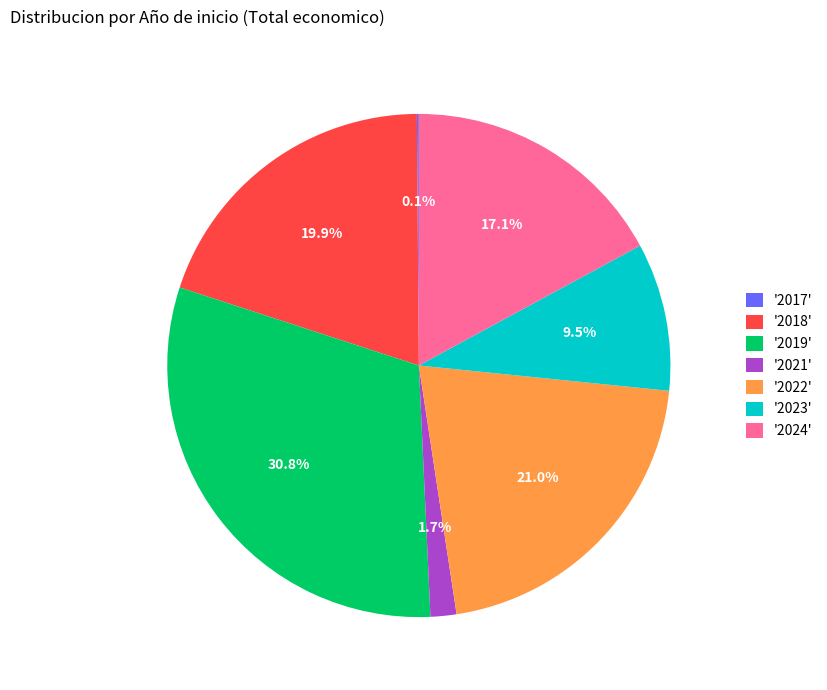

Approximately how many times larger is the value at '2019' compared to '2018'?

1.5